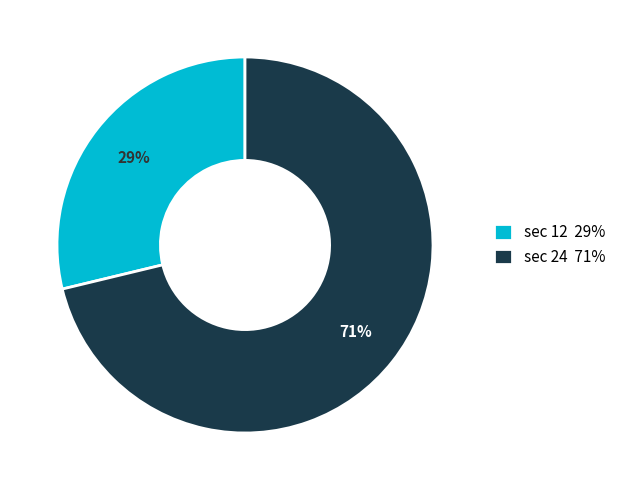

To the nearest percent, what portion does sec 12 29% represent?

29%